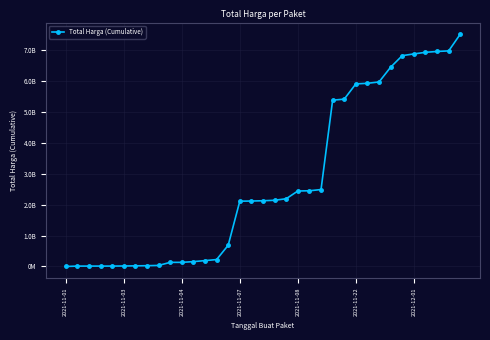

Does the chart have visible grid lines?

Yes